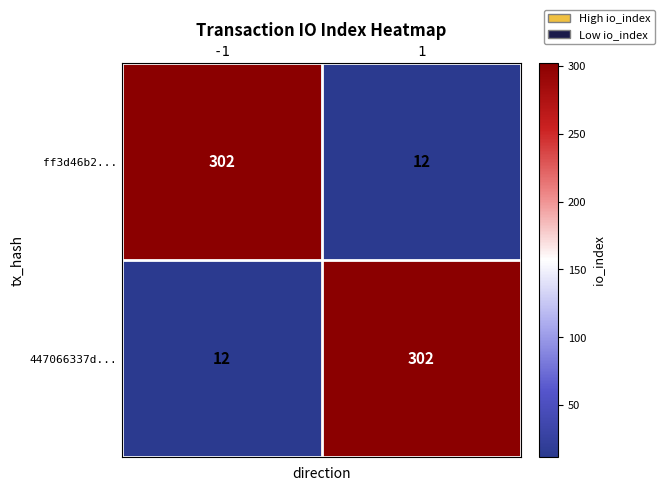

What is the sum of all 447066337d... values?

314